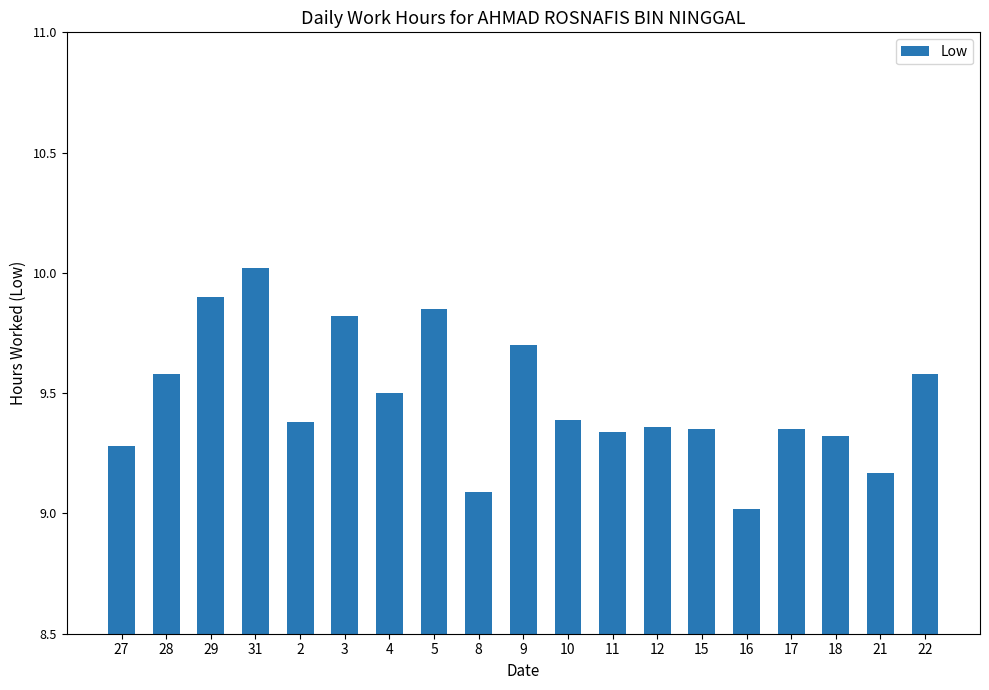

What is the change in value from 28 to 21?

-0.4